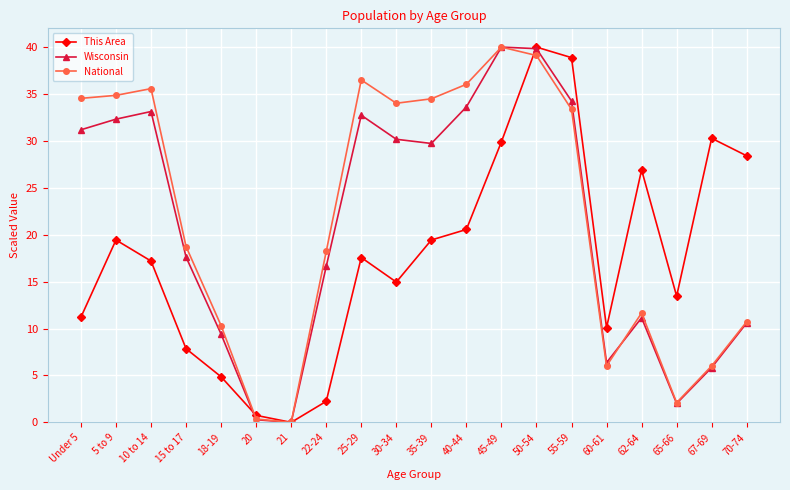

True or false: National has more than 1 points higher than both neighbors.

True